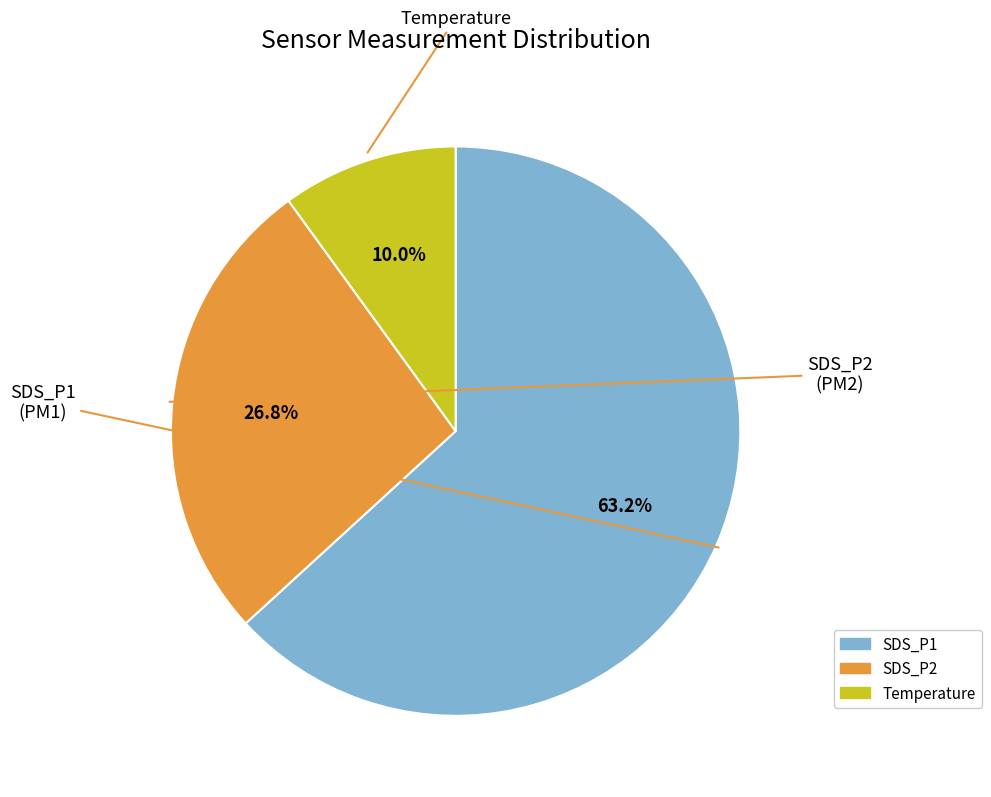

Count the number of slices in the pie.

3